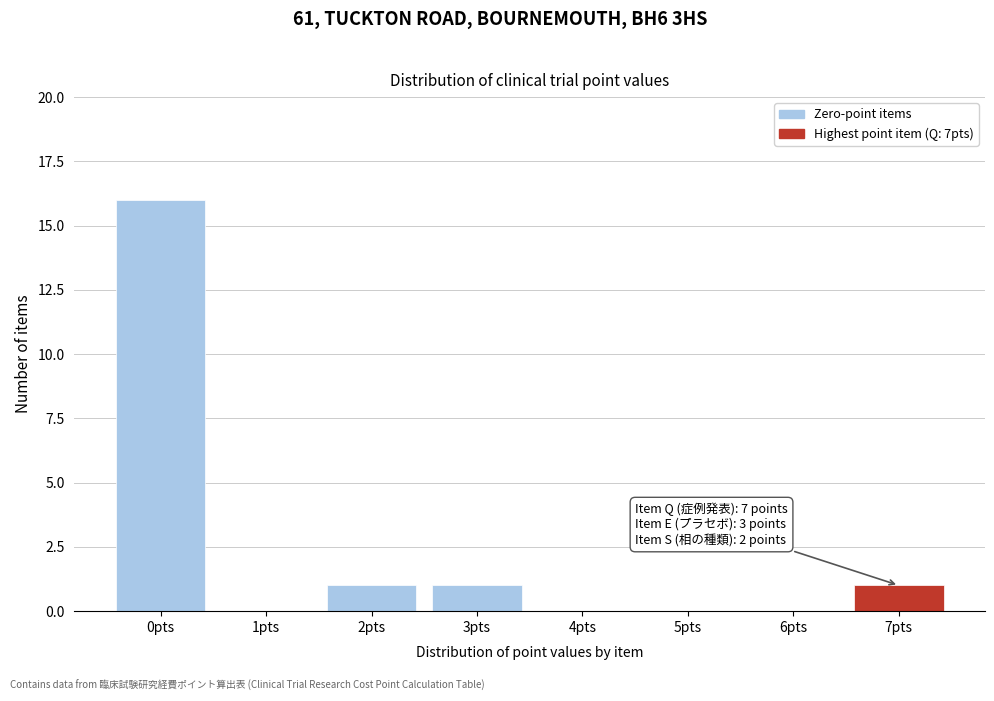

Reading left to right, extract all data points from this chart.

0pts=16	1pts=0	2pts=1	3pts=1	4pts=0	5pts=0	6pts=0	7pts=1